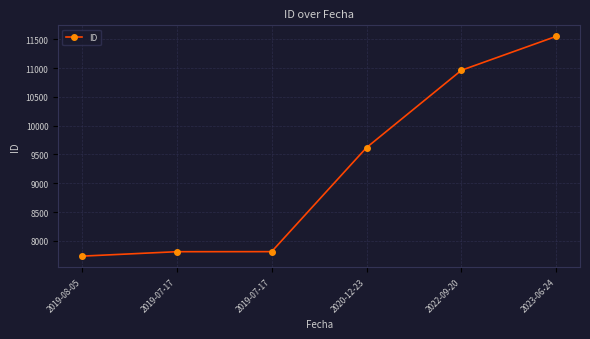

Reading left to right, what are all the values shown in this chart?

7736	7813	7814	9619	10961	11550